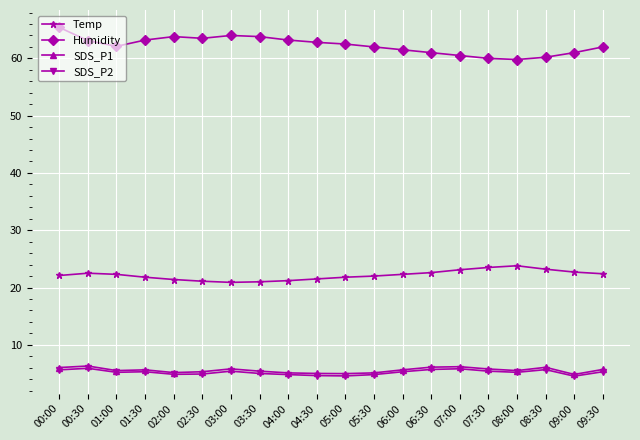

How many data points does each series have?

20